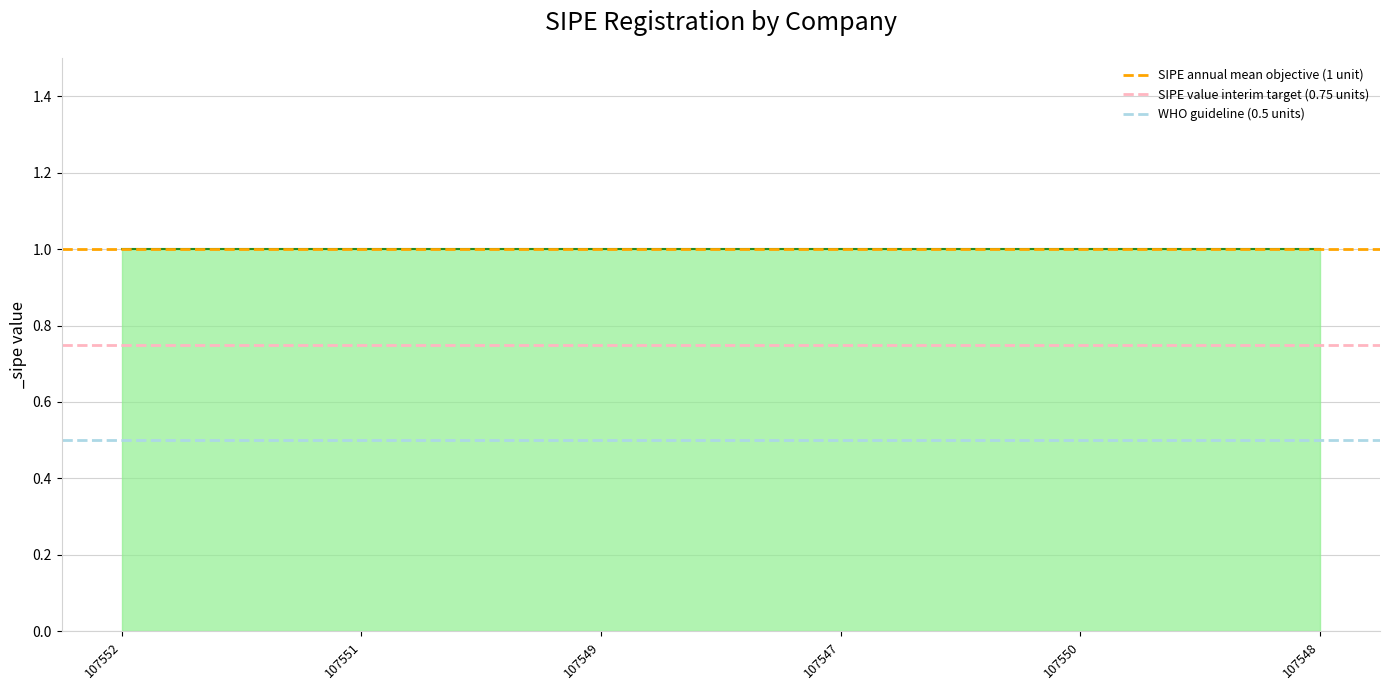

What is the sum of the SIPE annual mean objective (1 unit) values at 107551 and 107552?

2.0